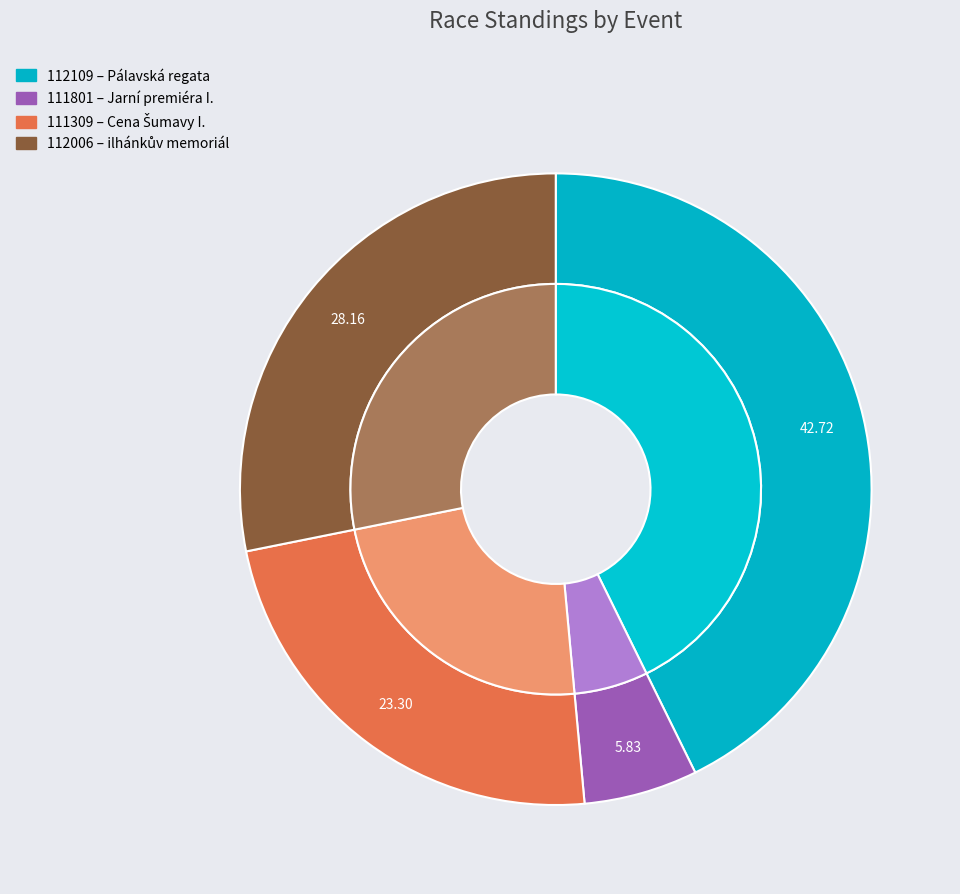

How many slices are in this pie chart?

4